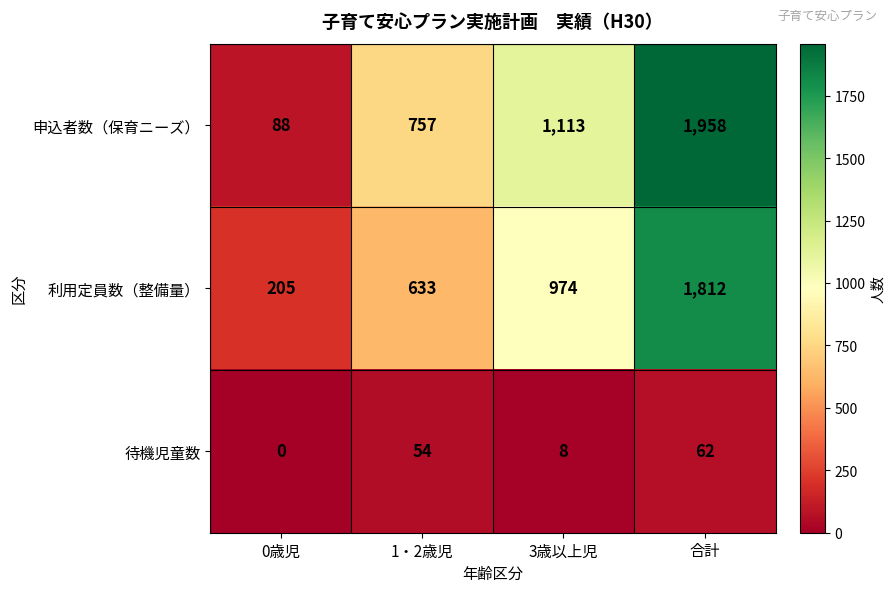

At which category does the chart reach its peak across all series?

合計